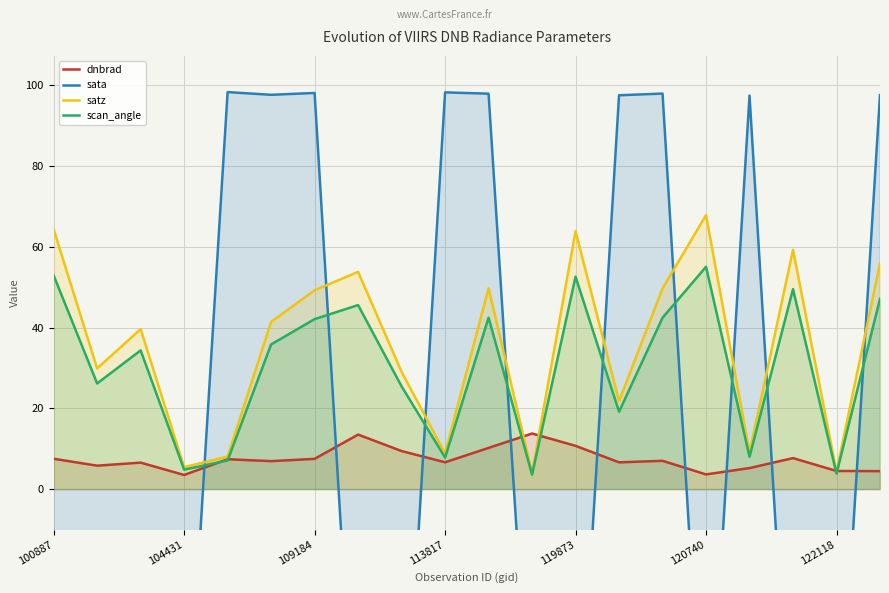

What is the highest value of the dnbrad series?

13.8